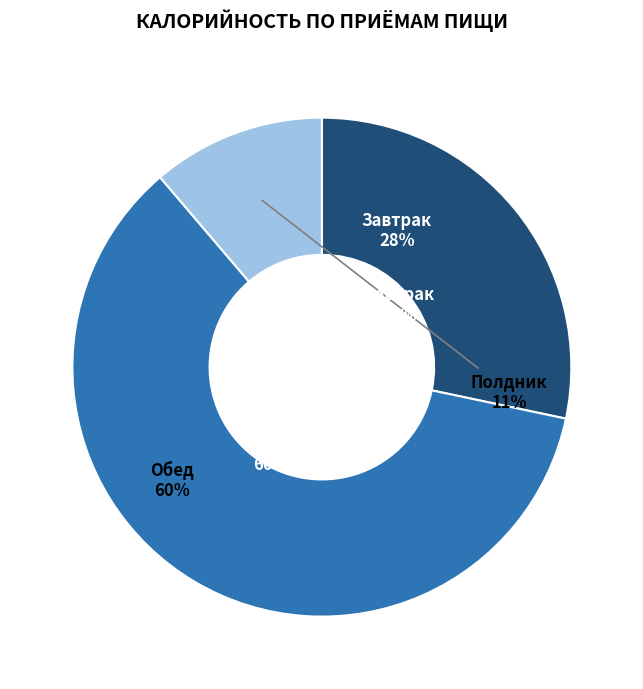

Rank the categories by value from lowest to highest.

Полдник, Завтрак, Обед